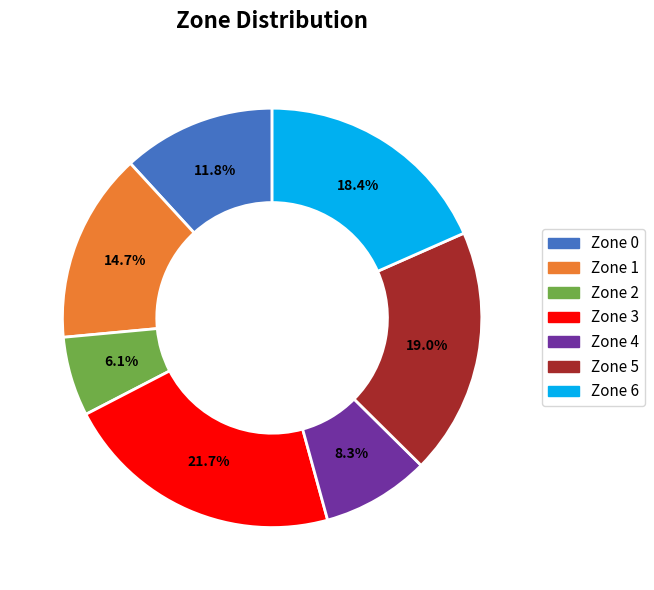

True or false: Zone 4 accounts for 1% of the total.

False